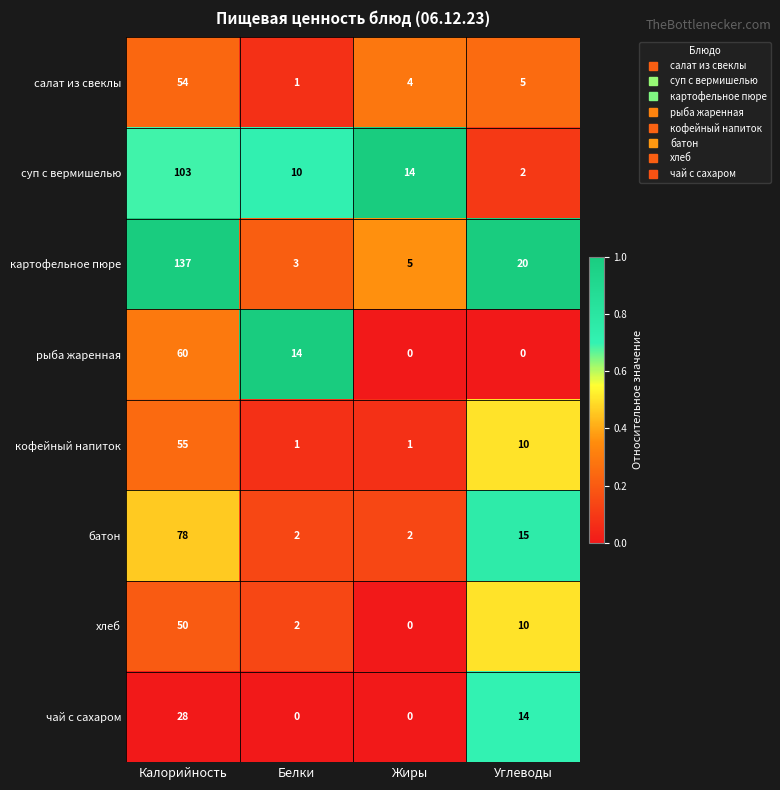

Is it true that рыба жаренная equals 0 at Жиры?

True